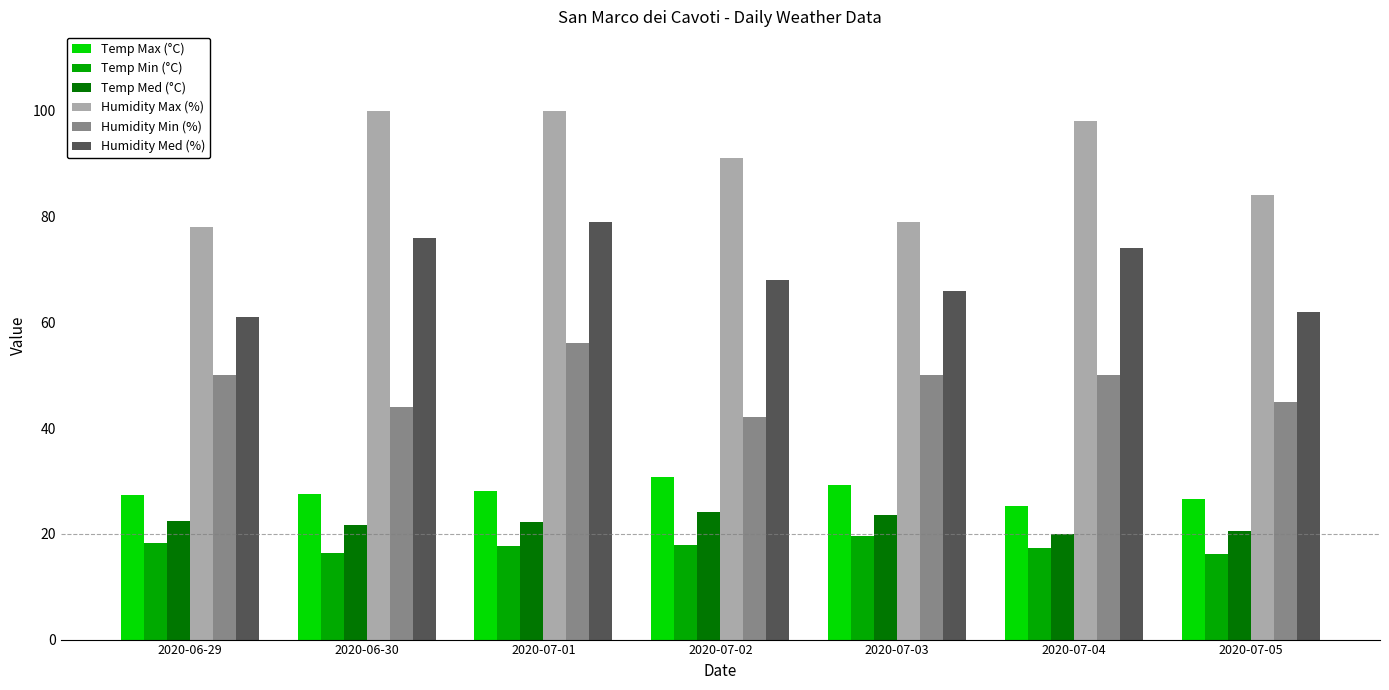

At which label does Humidity Max (%) first exceed 91?

2020-06-30